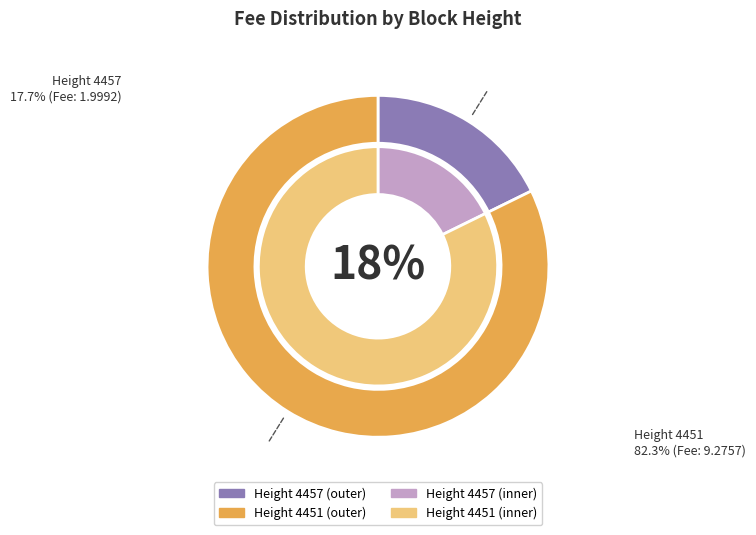

What is the largest slice in the pie chart?

4451